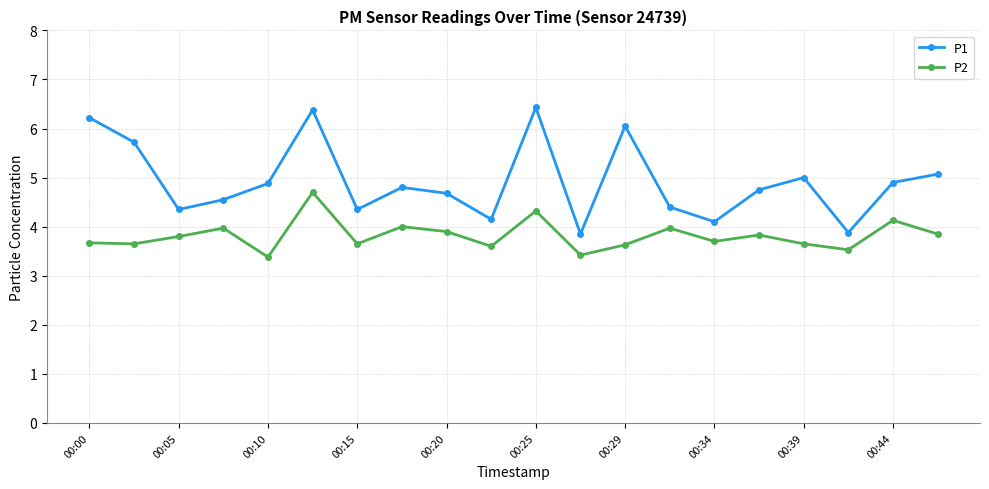

What is the sum of all P1 values?

98.5